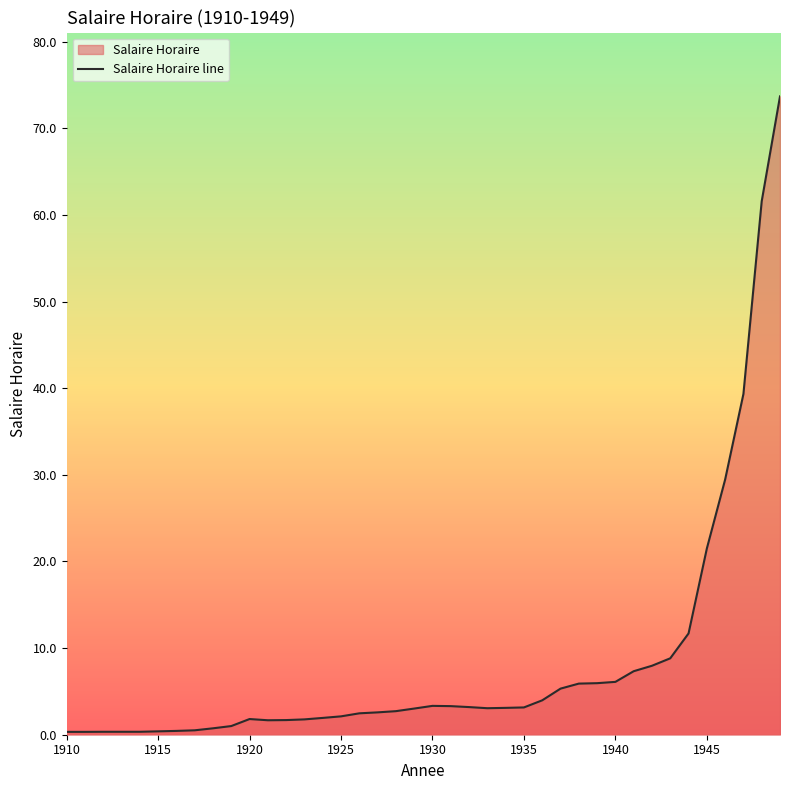

How many lines are shown in the chart?

1